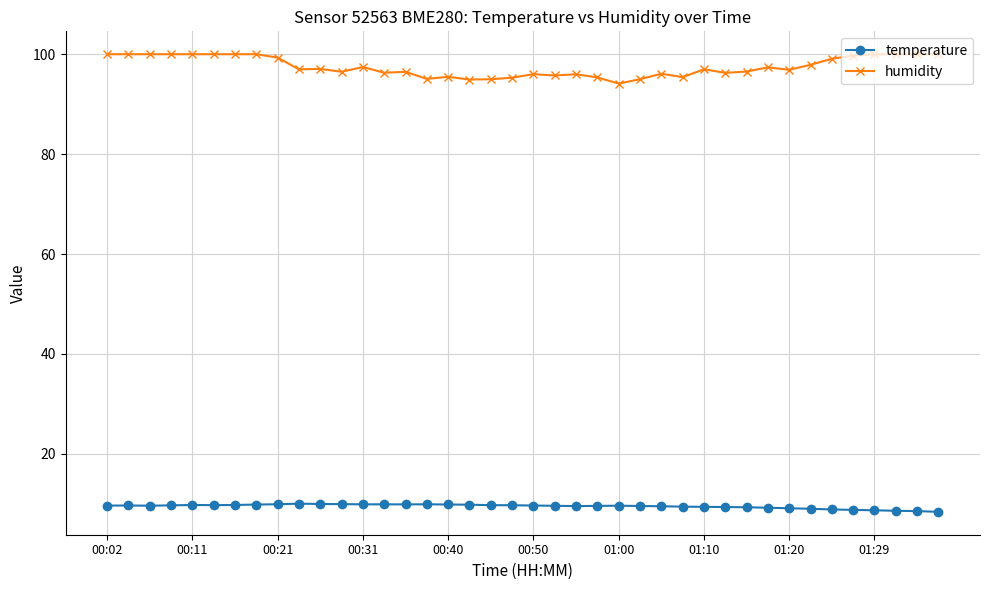

Count the number of categories in the chart.

40